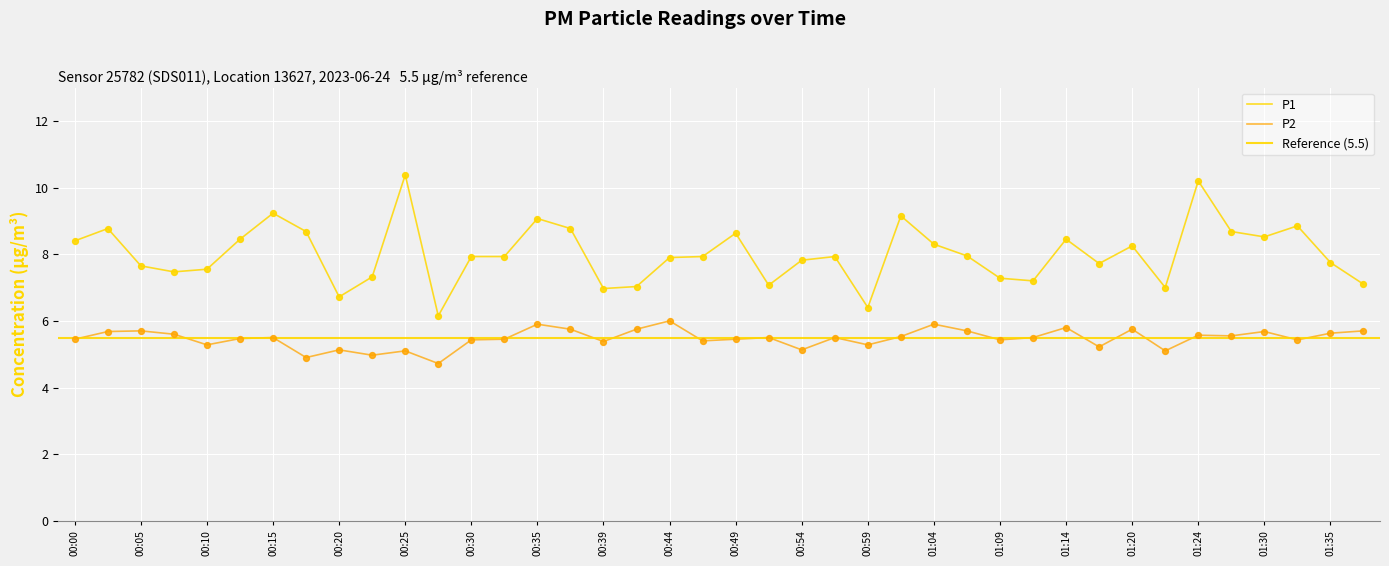

Which series reaches the minimum Y coordinate?

P2